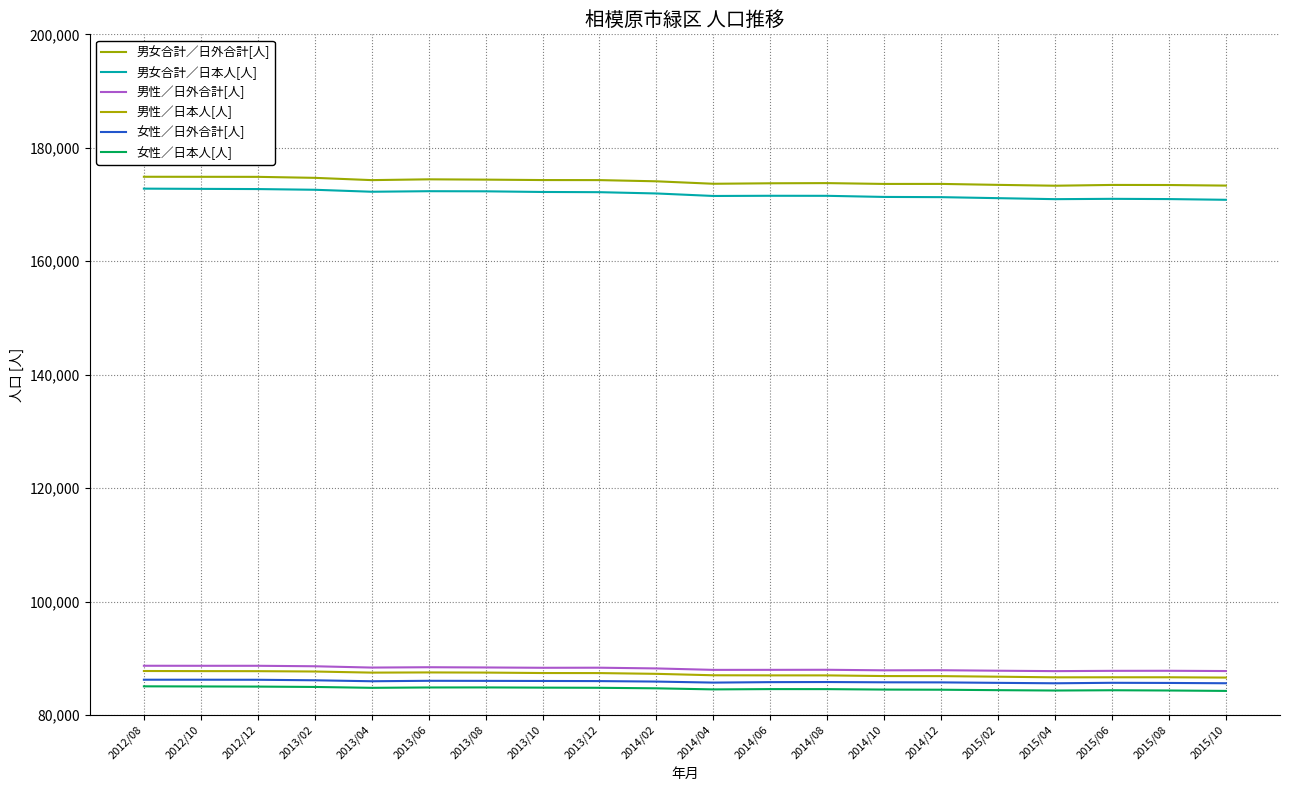

What is the difference between the maximum and minimum values in the 女性／日外合計[人] series?

630